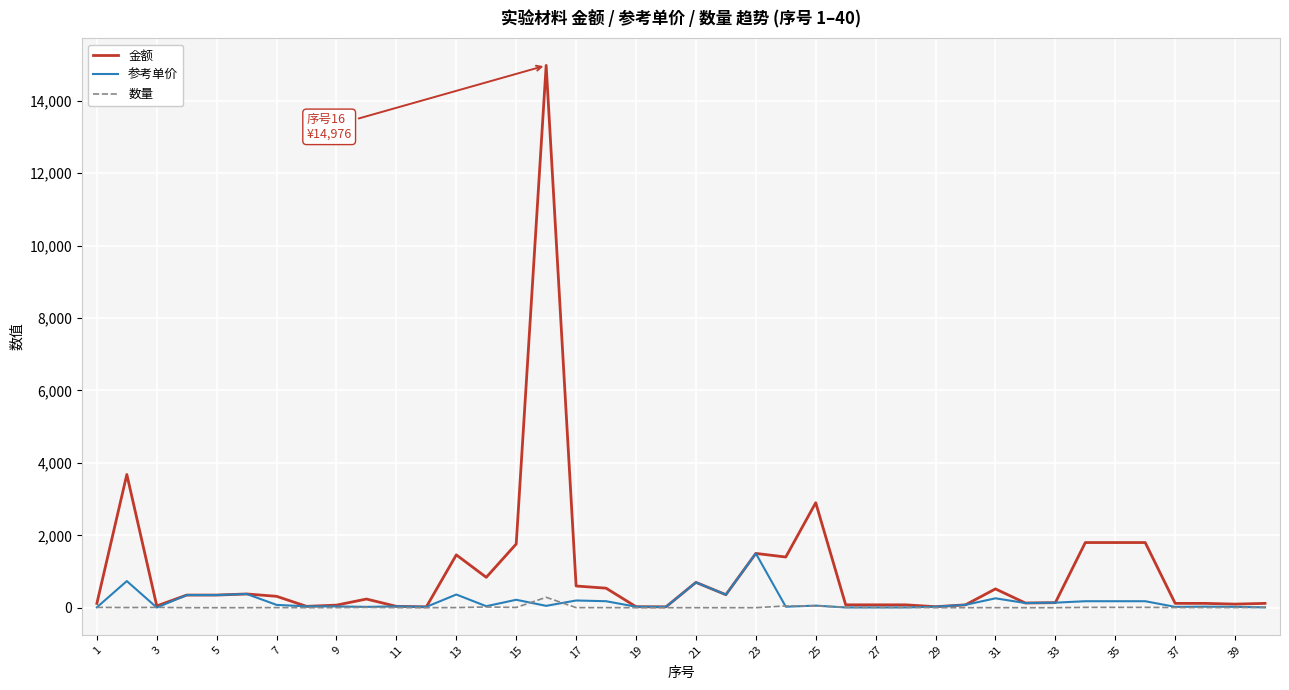

Rank the series by their maximum value, from highest to lowest.

金额, 参考单价, 数量